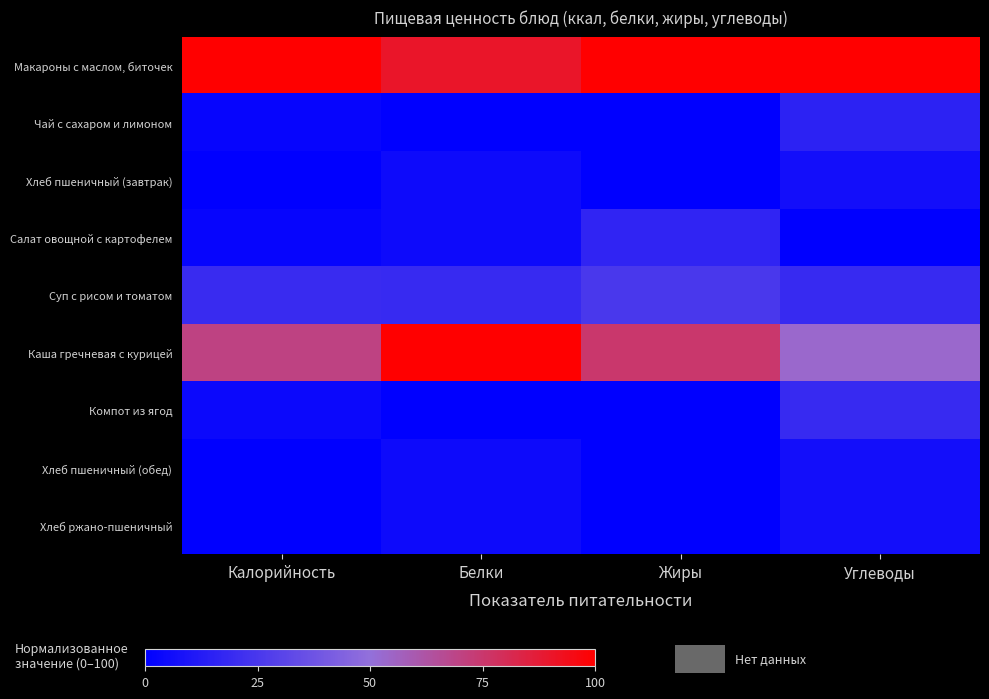

Reading right to left, what are all the values shown in this chart?

Макароны с маслом, биточек: Углеводы=100.0	Жиры=100.0	Белки=90.5	Калорийность=100.0
Чай с сахаром и лимоном: Углеводы=15.5	Жиры=0.0	Белки=0.0	Калорийность=2.6
Хлеб пшеничный (завтрак): Углеводы=6.9	Жиры=0.0	Белки=4.8	Калорийность=0.0
Салат овощной с картофелем: Углеводы=0.0	Жиры=16.7	Белки=4.8	Калорийность=2.4
Суп с рисом и томатом: Углеводы=19.0	Жиры=25.0	Белки=19.0	Калорийность=19.9
Каша гречневая с курицей: Углеводы=53.4	Жиры=75.0	Белки=100.0	Калорийность=70.0
Компот из ягод: Углеводы=19.0	Жиры=0.0	Белки=0.0	Калорийность=4.3
Хлеб пшеничный (обед): Углеводы=6.9	Жиры=0.0	Белки=4.8	Калорийность=0.0
Хлеб ржано-пшеничный: Углеводы=6.9	Жиры=0.0	Белки=4.8	Калорийность=0.0